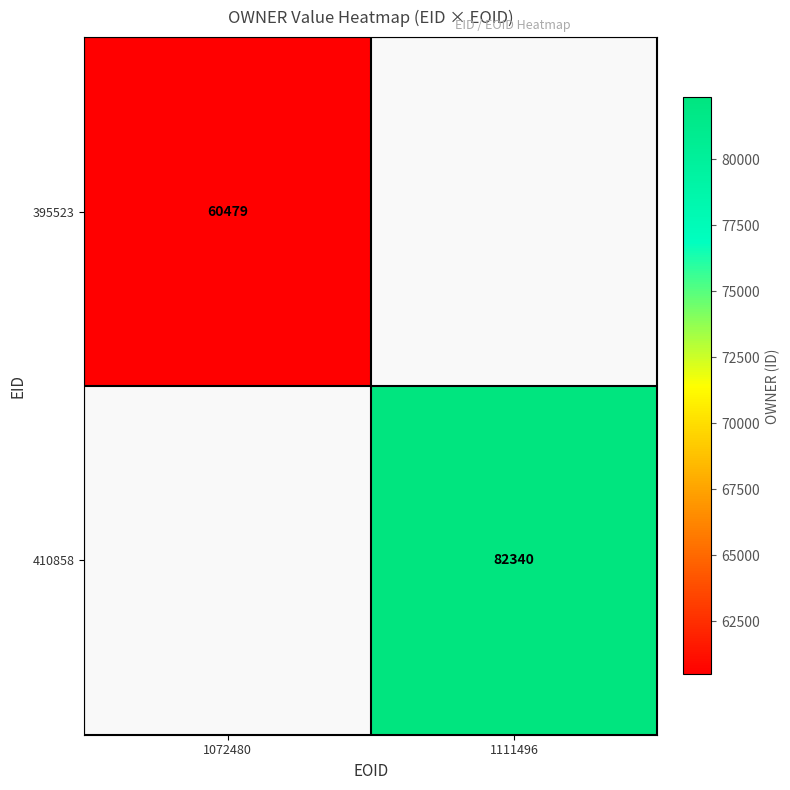

Is it true that 395523 equals 41581 at 1072480?

False